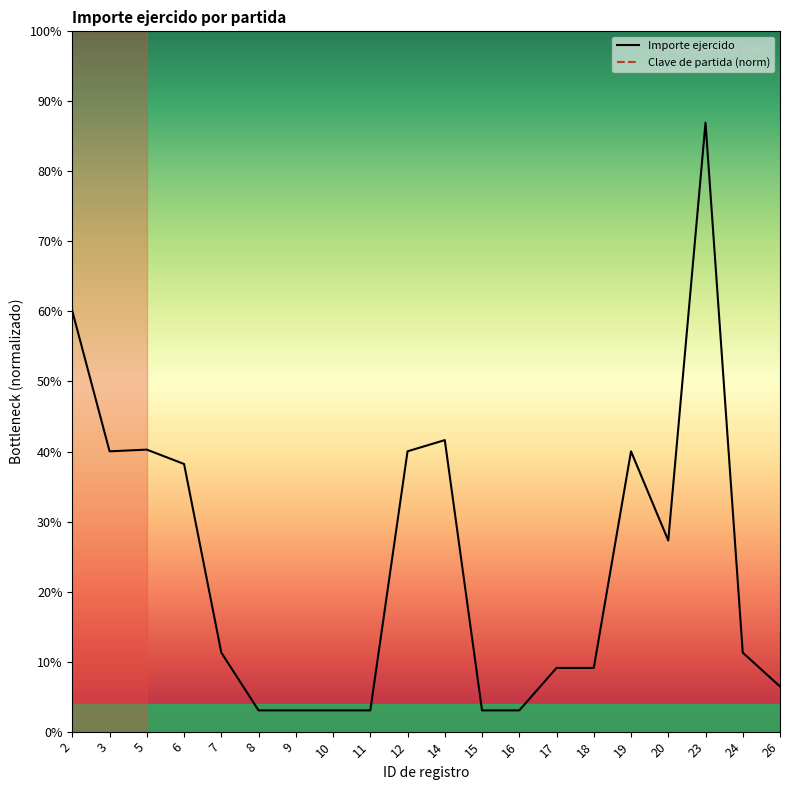

List the labels in order of value, smallest first.

8, 9, 10, 11, 15, 16, 26, 17, 18, 7, 24, 20, 6, 3, 12, 19, 5, 14, 2, 23